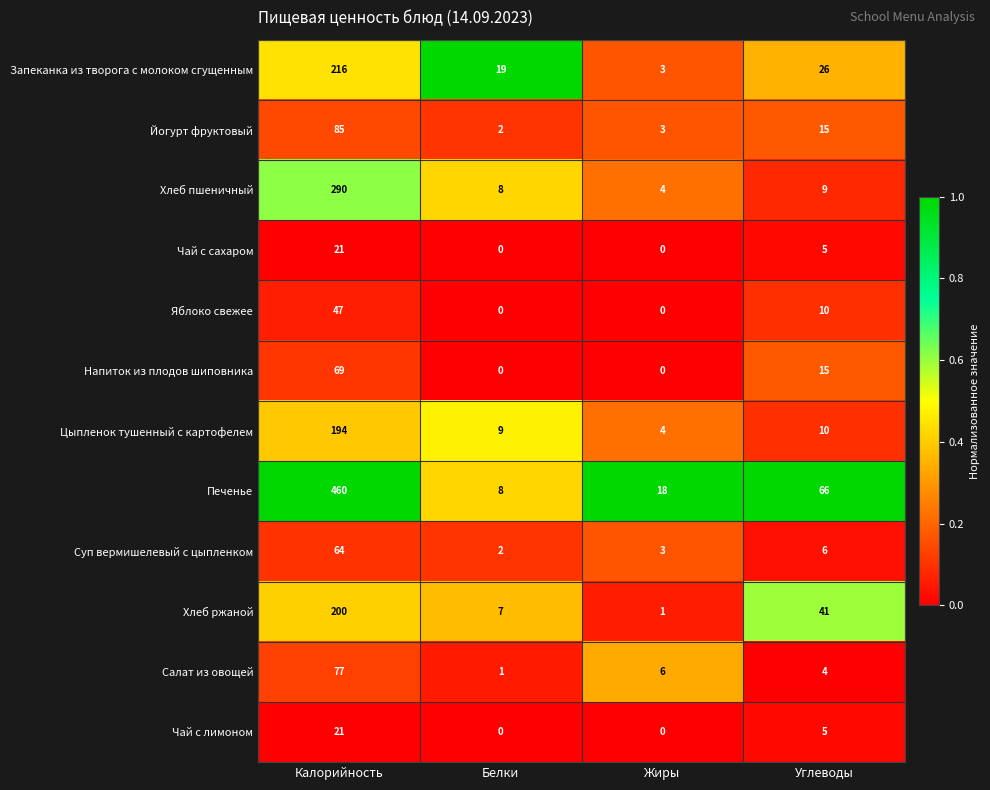

Is it true that Запеканка из творога с молоком сгущенным equals 26 at Углеводы?

True